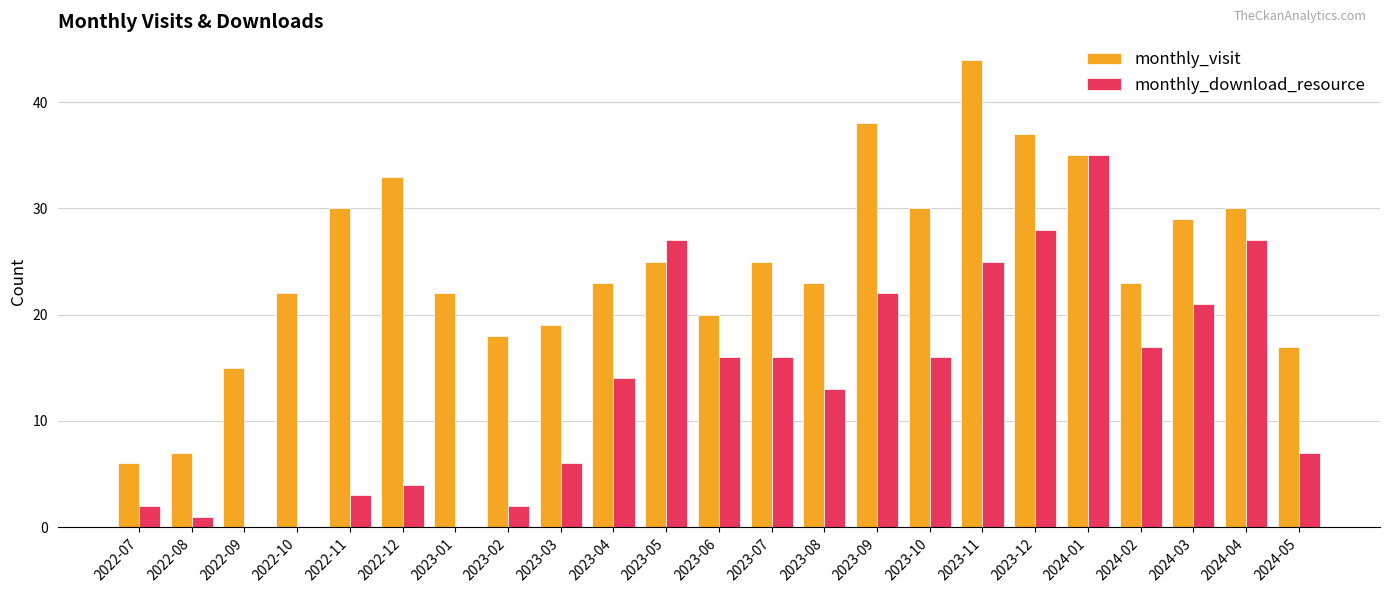

True or false: monthly_visit has a value of 17 at 2024-05.

True